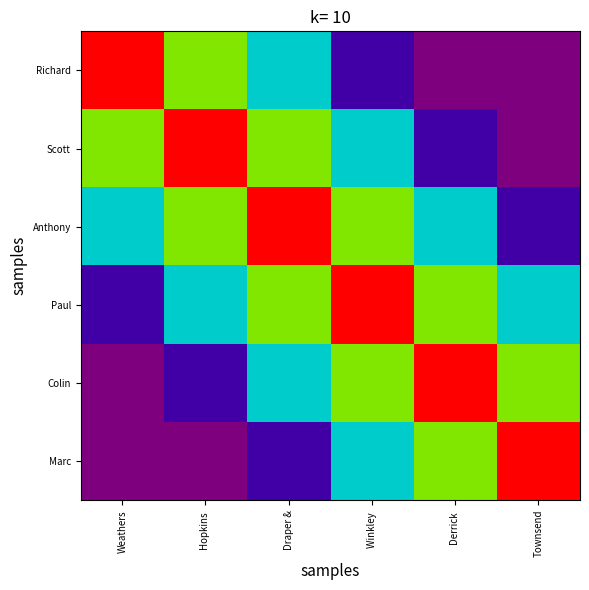

What is the spread (max minus min) of values at Winkley ?

0.9